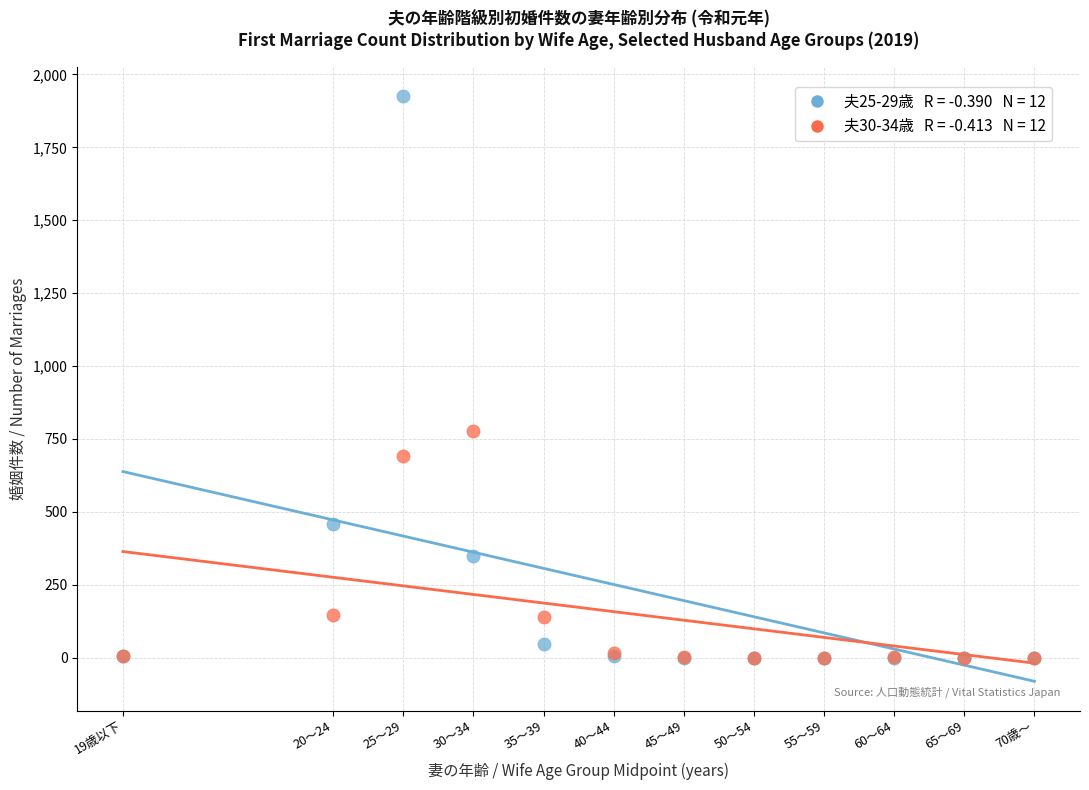

Across all series, what Y value is closest to 963?

776